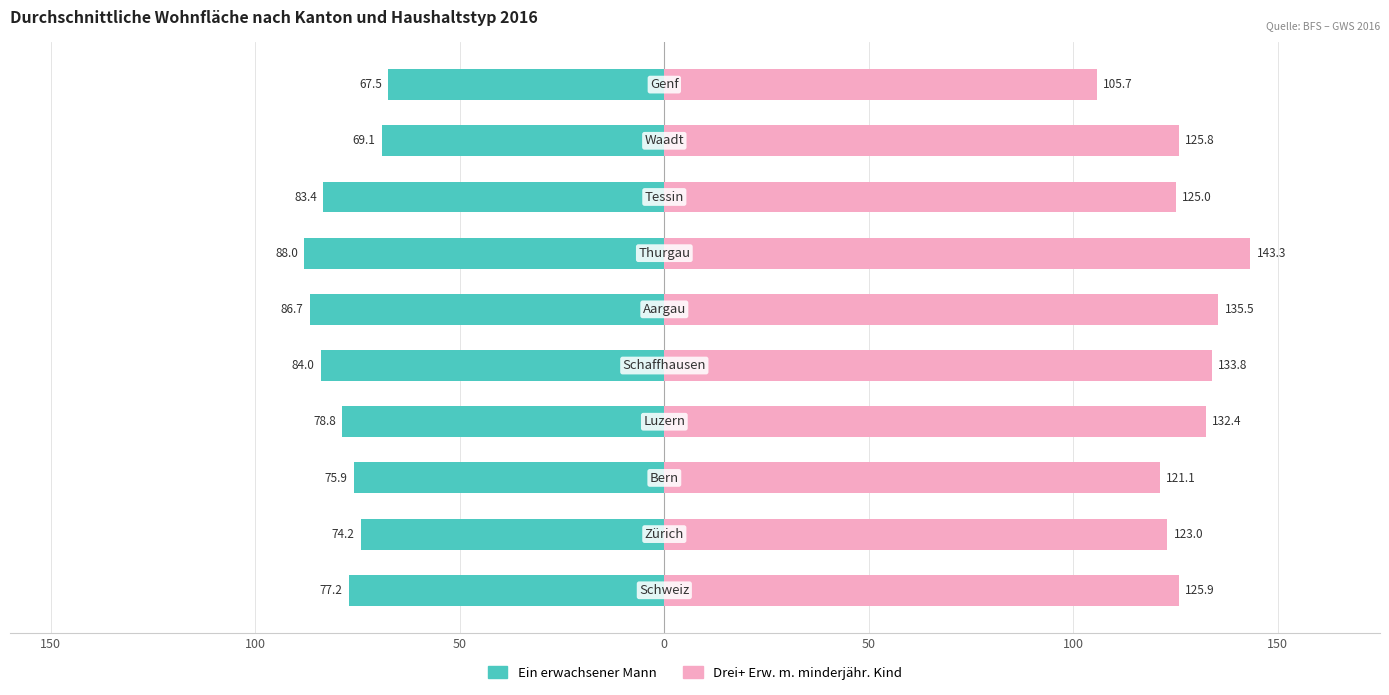

How many data points in Drei+ Erw. m. minderjähr. Kind are above 125?

6